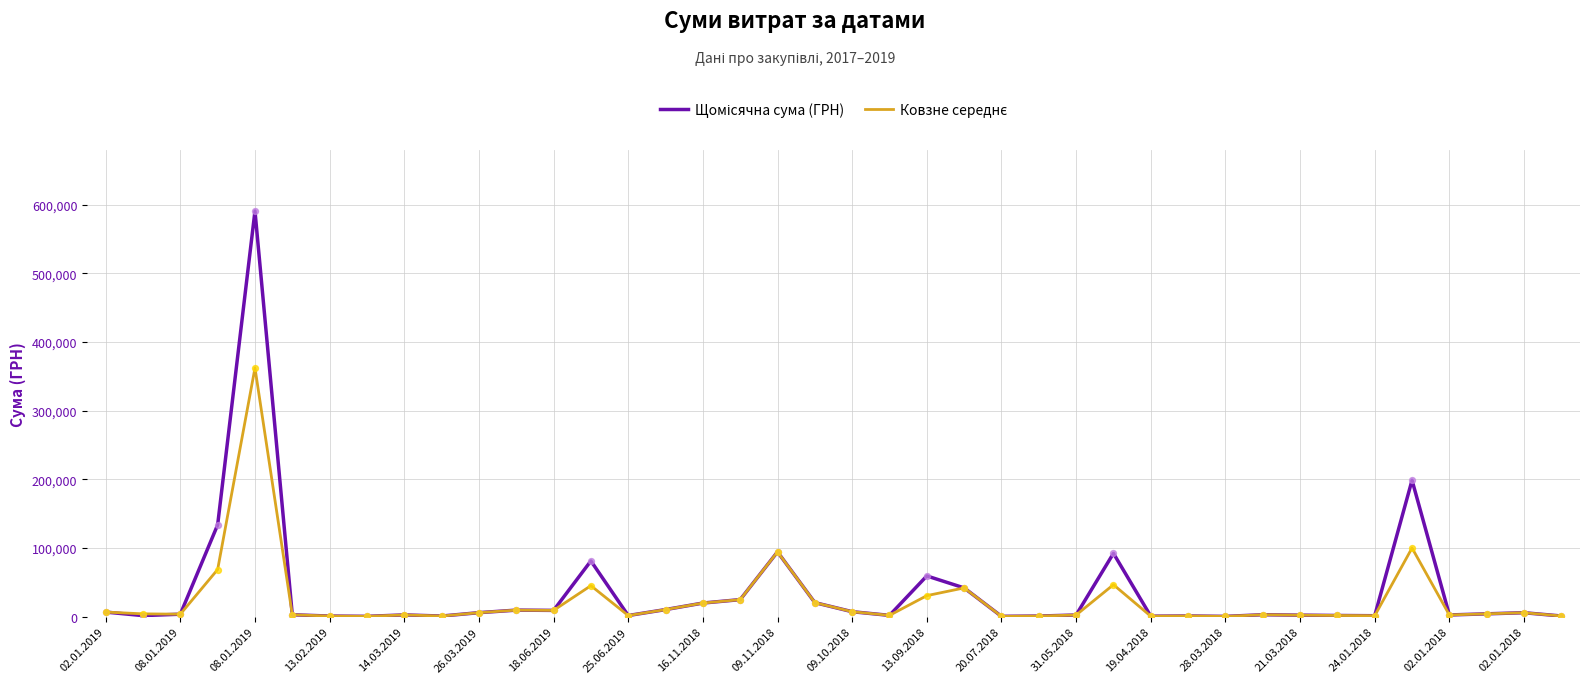

What is the greatest value displayed?

590785.7